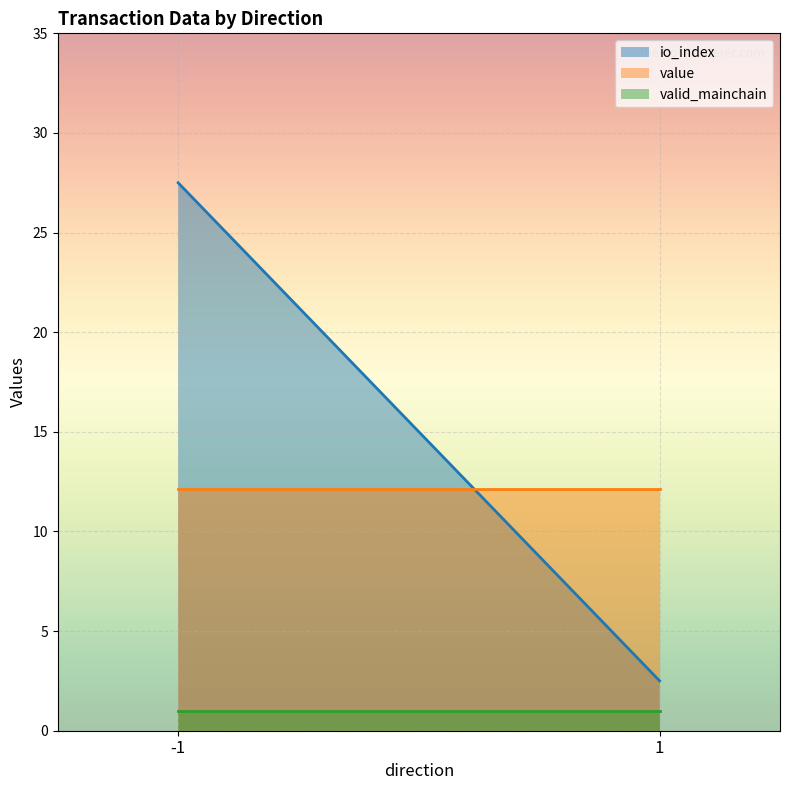

Which series has the largest range (max minus min)?

io_index line